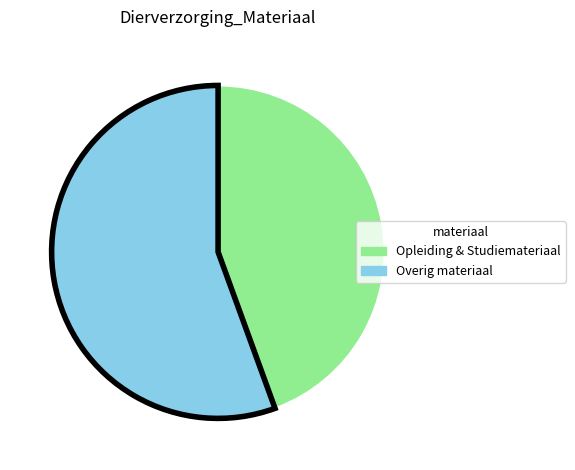

Do Opleiding & Studiemateriaal and Overig materiaal together represent more than half of the pie?

Yes